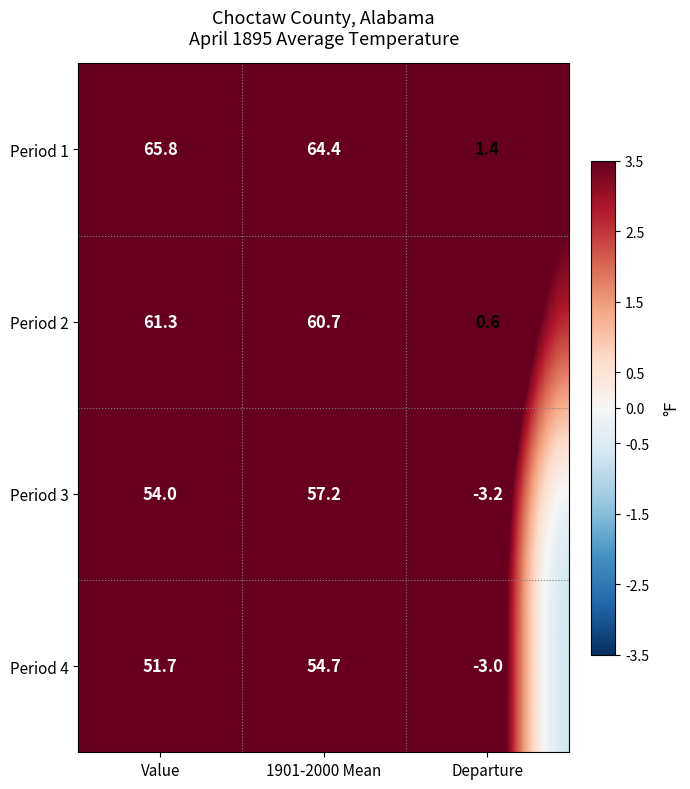

Is it true that Period 4 equals -3.0 at Departure?

True